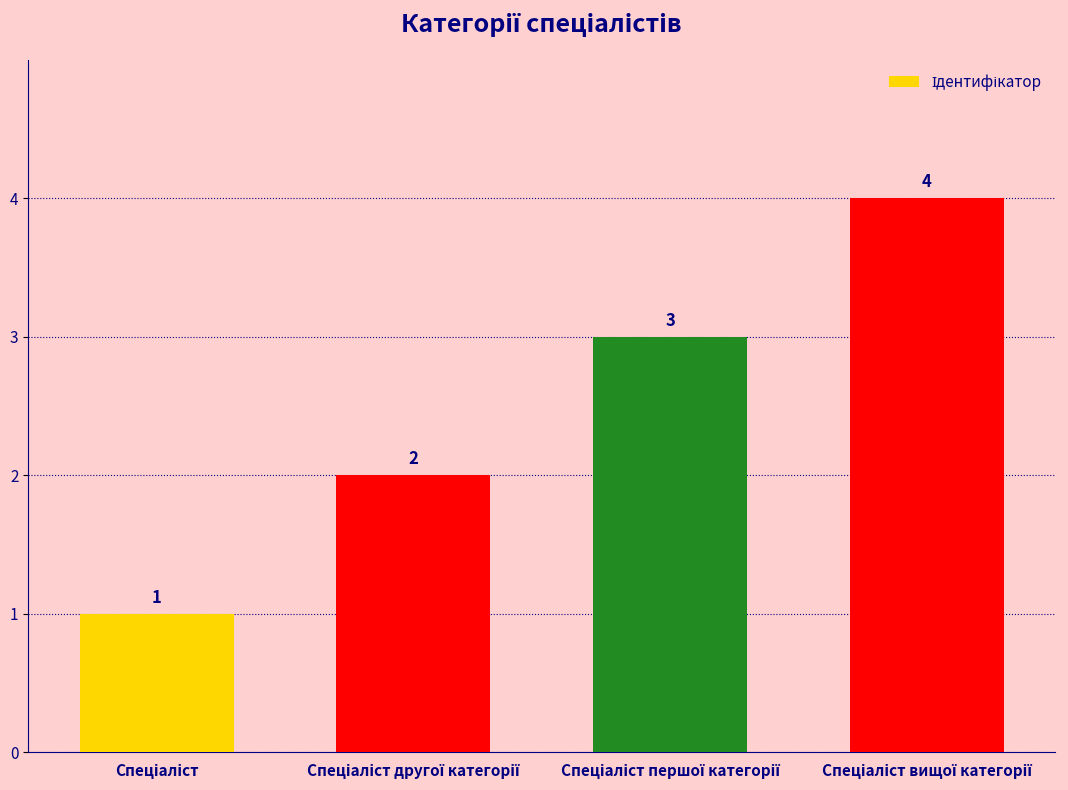

What is the maximum value shown in the chart?

4